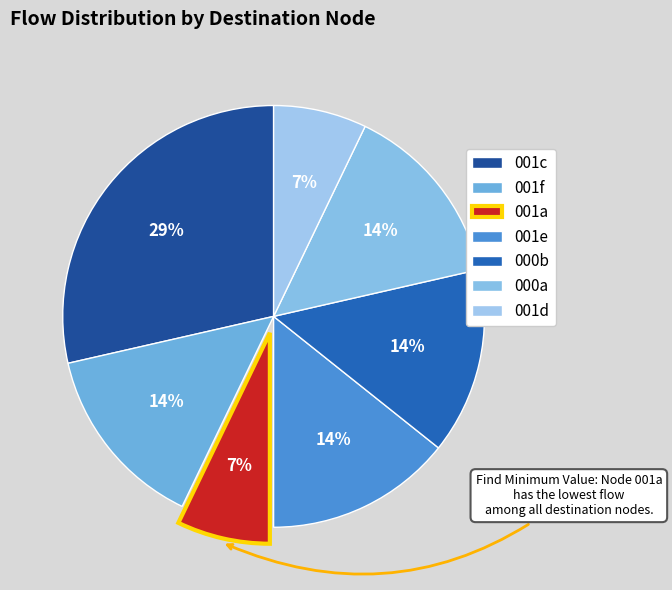

Which has a higher value, 001c or 001d?

001c